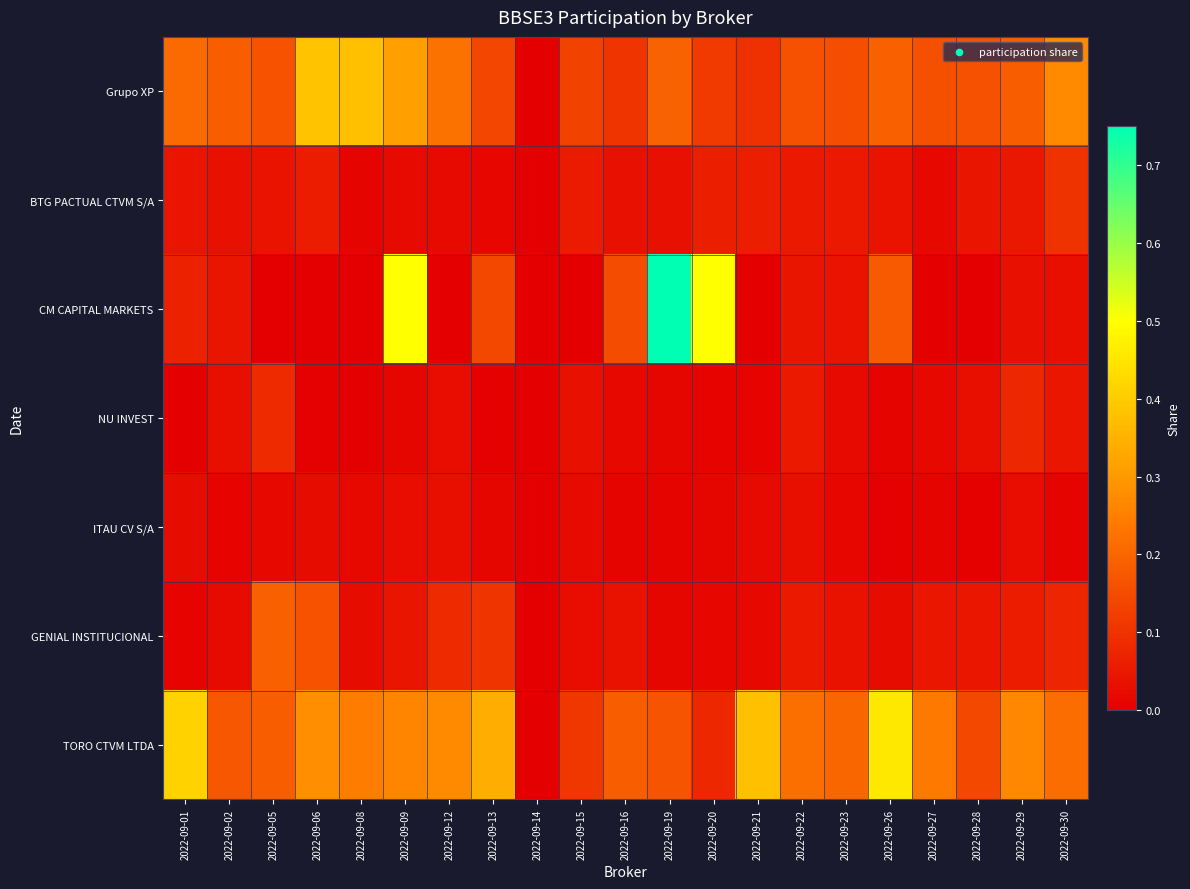

Count the number of categories in the chart.

21